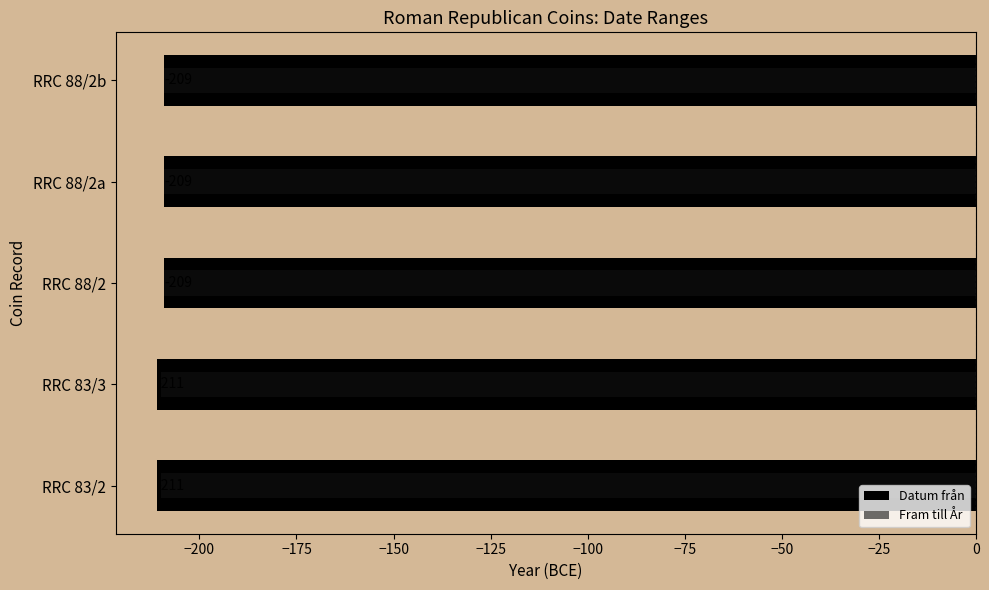

What is the minimum value for Datum från?

-211